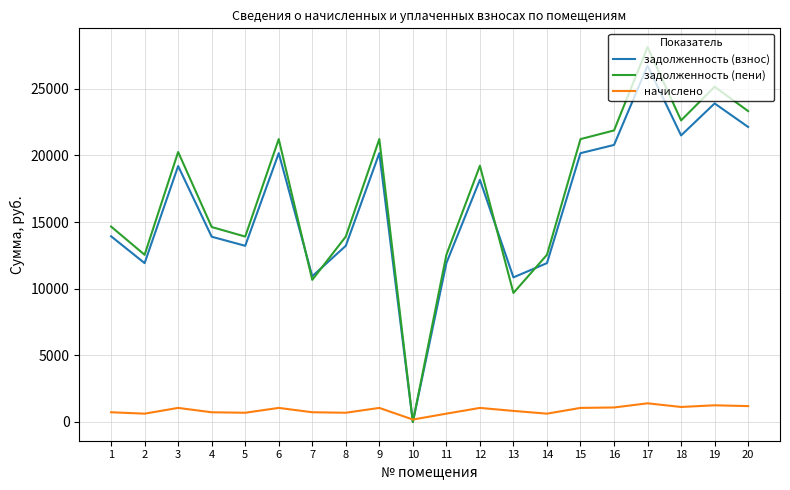

Which category has the highest value in the задолженность (пени) series?

17